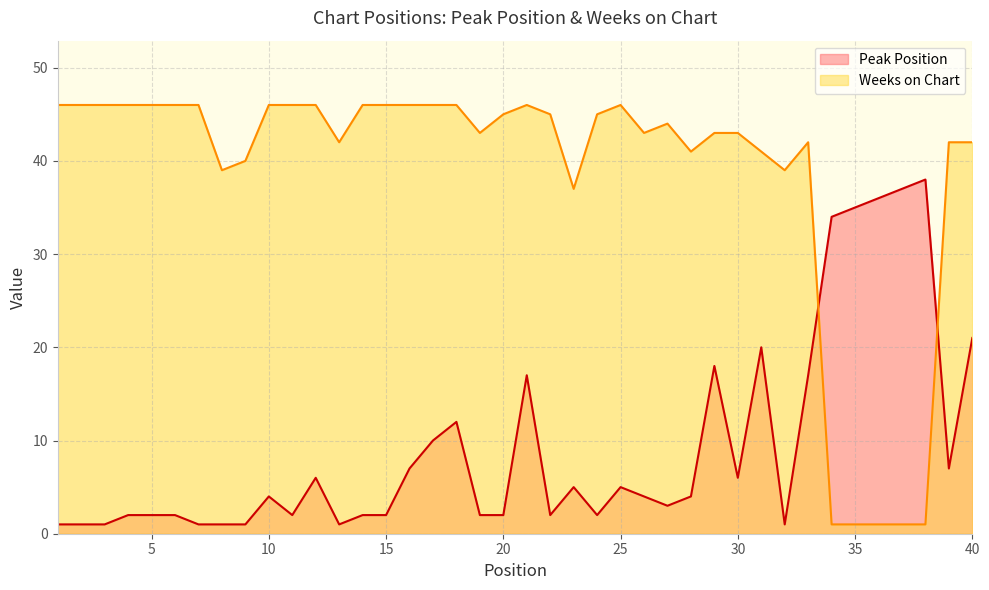

Which has a higher value, 34 or 1?

34